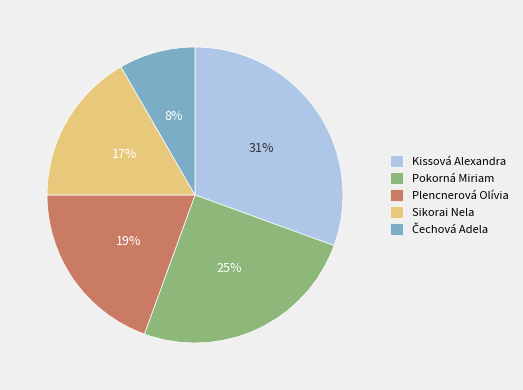

Does any single category account for the majority?

No